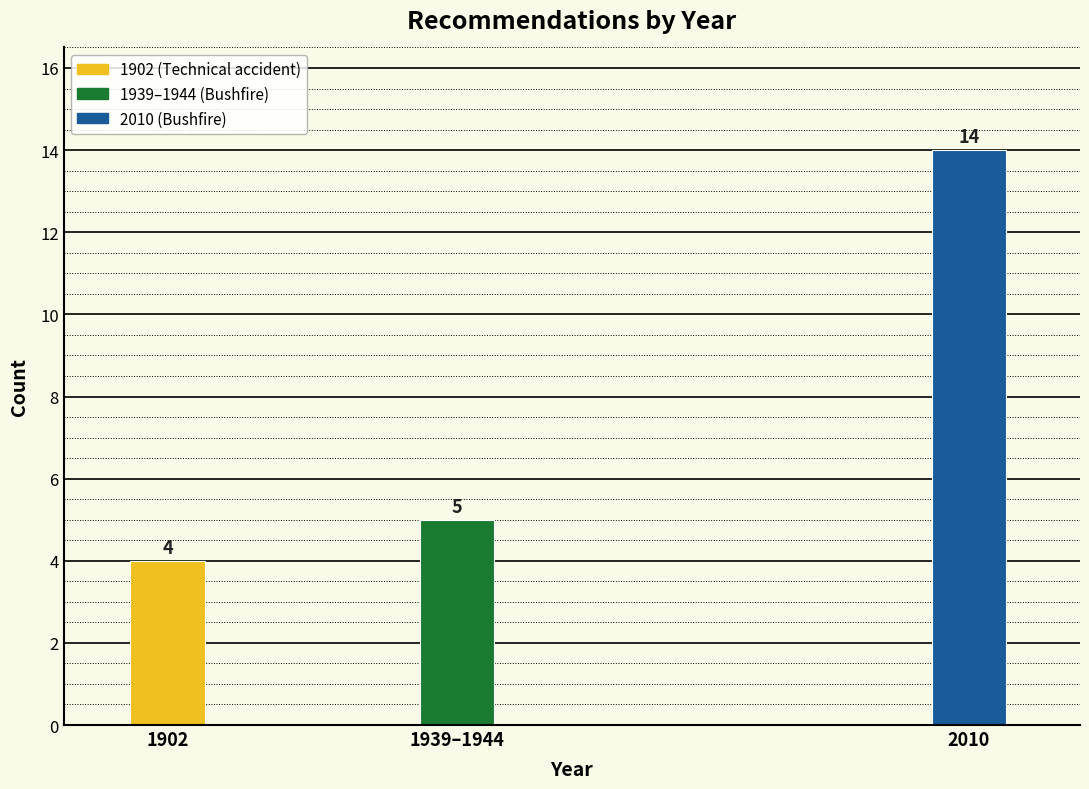

Reading right to left, what are all the values shown in this chart?

14	5	4